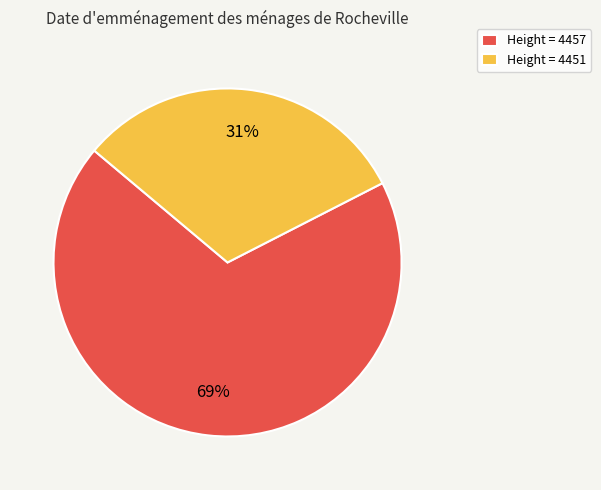

What percentage is the Height = 4451 slice, to the nearest percent?

31%